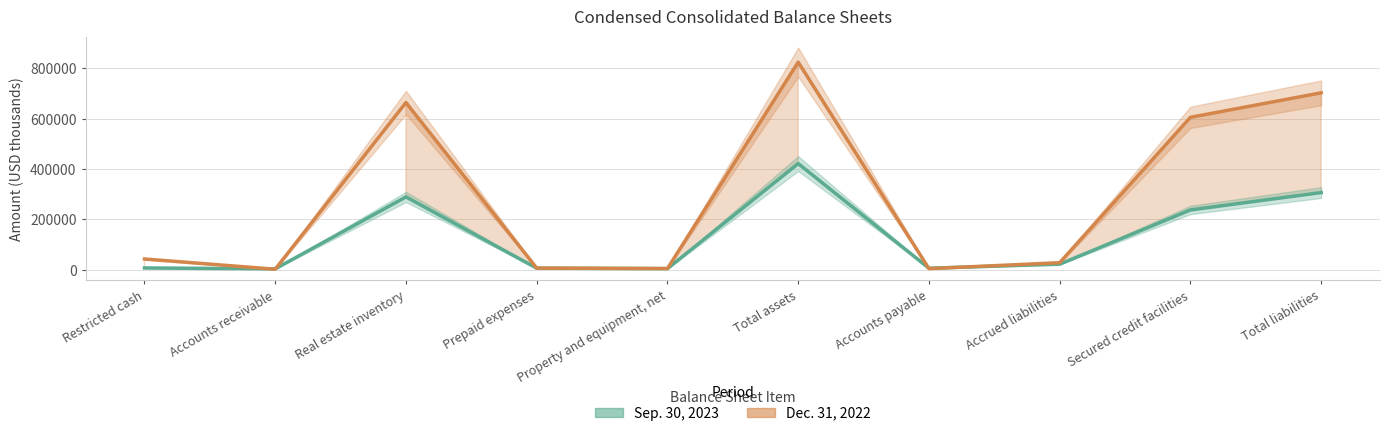

Is the value of Sep. 30, 2023 at Total assets greater than the value of Dec. 31, 2022 at Accounts receivable?

Yes